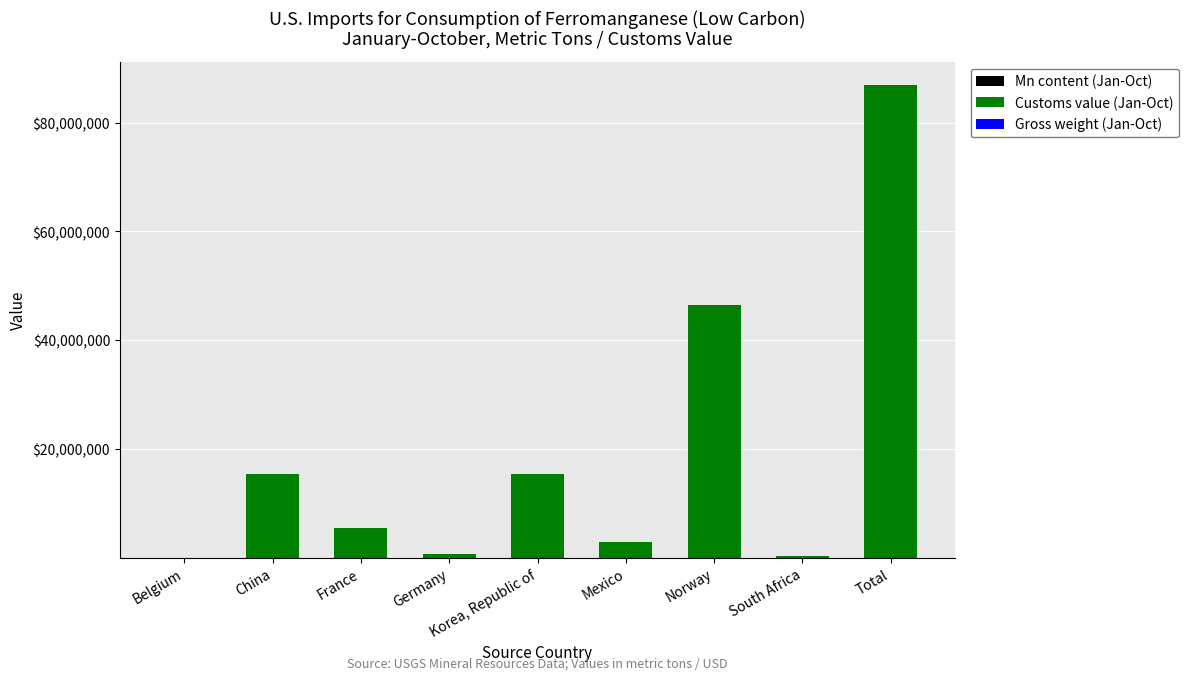

At which category is the sum across all series the highest?

Total